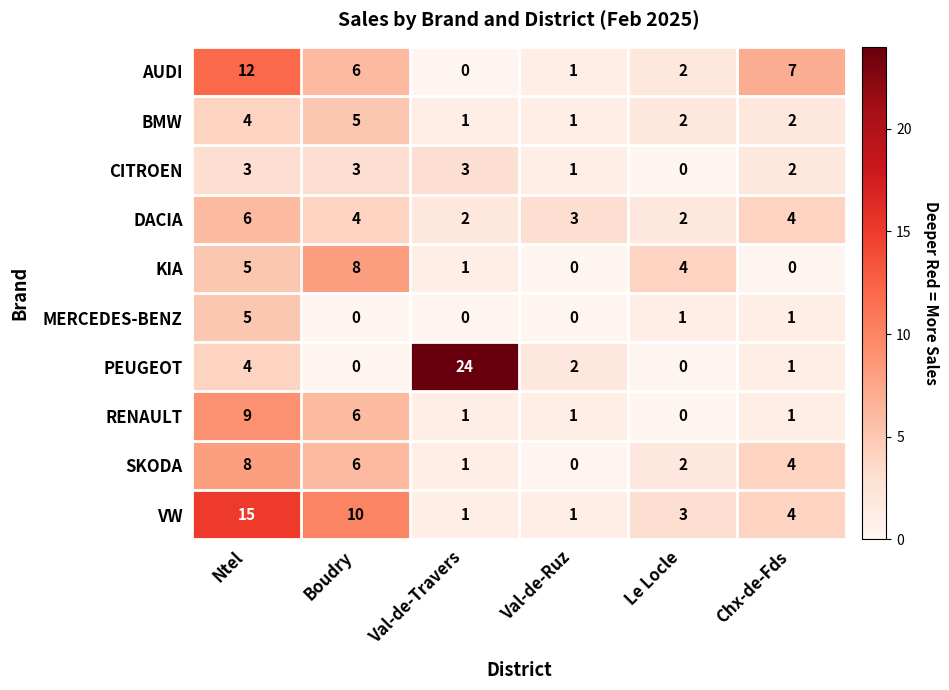

How many positive values does the PEUGEOT series have?

4